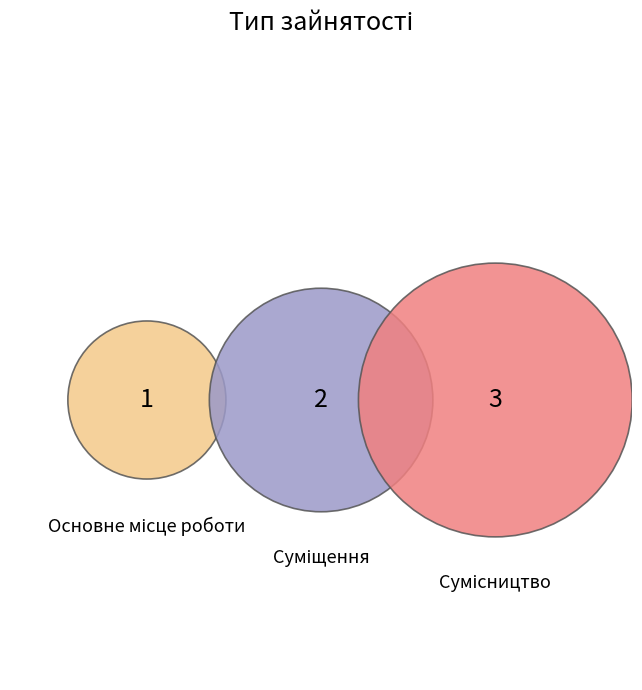

What is the change in value from Основне місце роботи to Суміщення?

+1